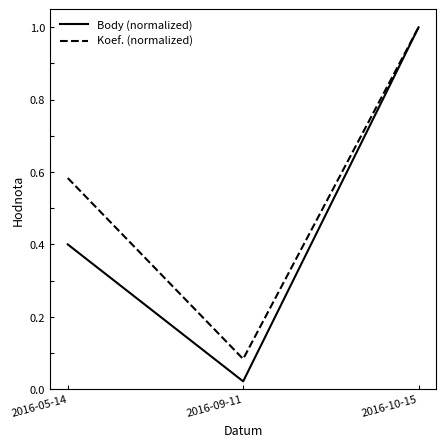

List the series in order of their overall mean, lowest first.

Body (normalized), Koef. (normalized)